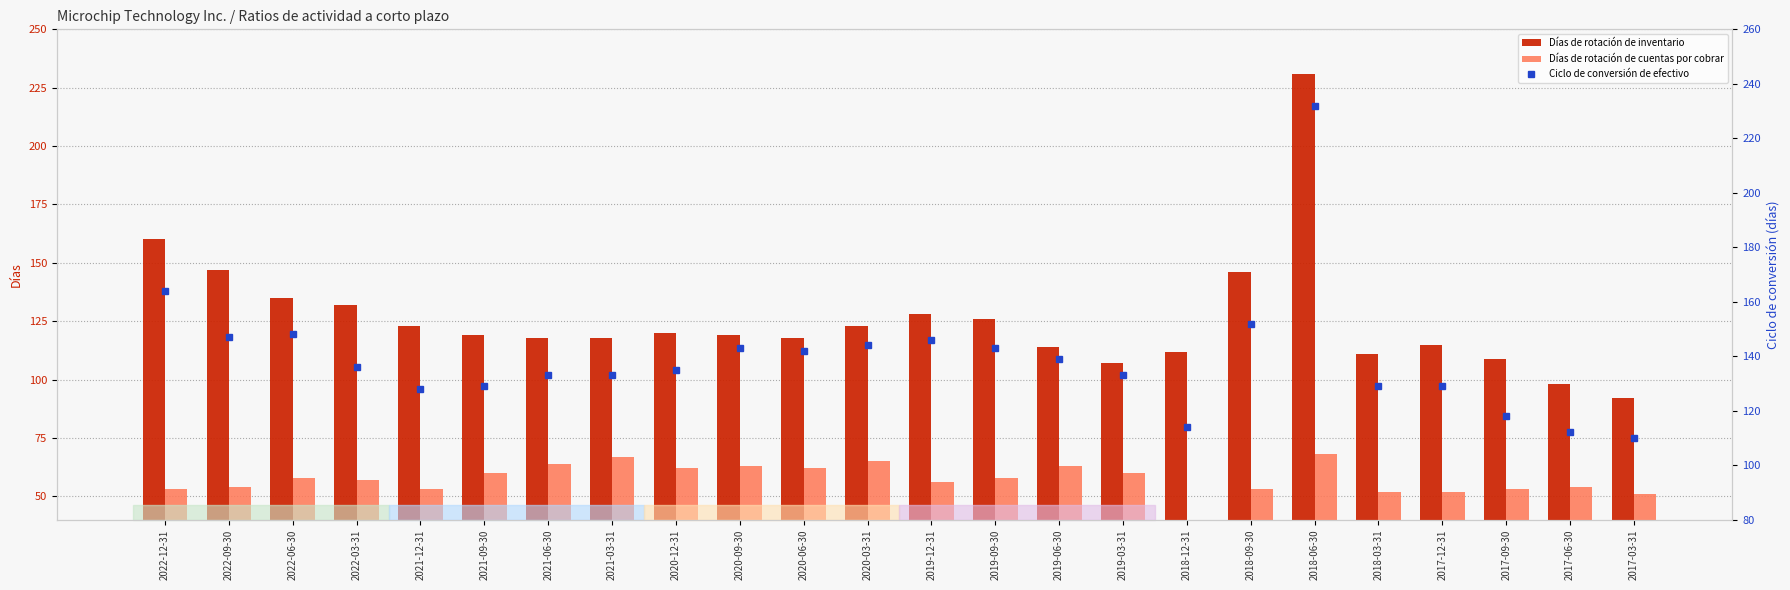

What is the difference between the maximum and second lowest values in the Ciclo de conversión de efectivo series?

120